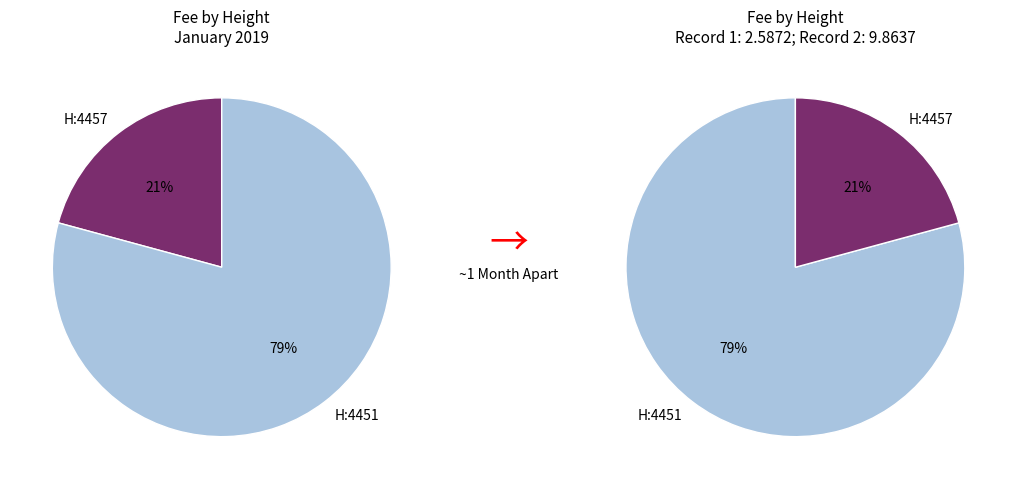

Is the sum of 4457 and 4451 greater than half?

Yes